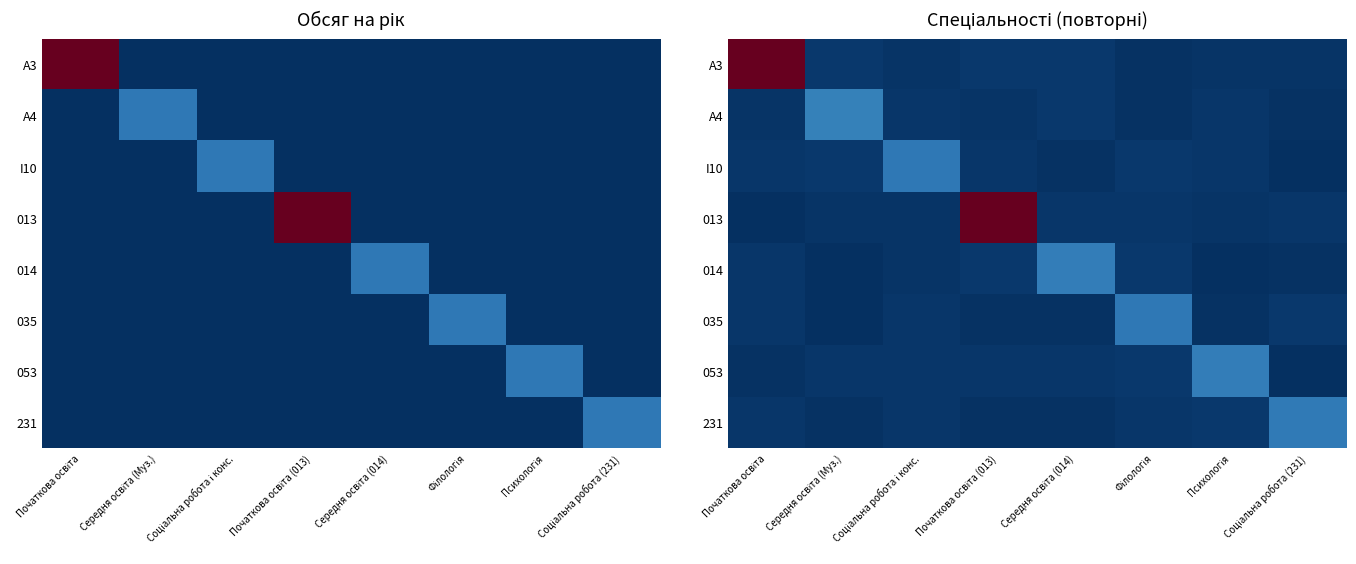

The I10 series shows 1 at Початкова освіта. True or false?

False